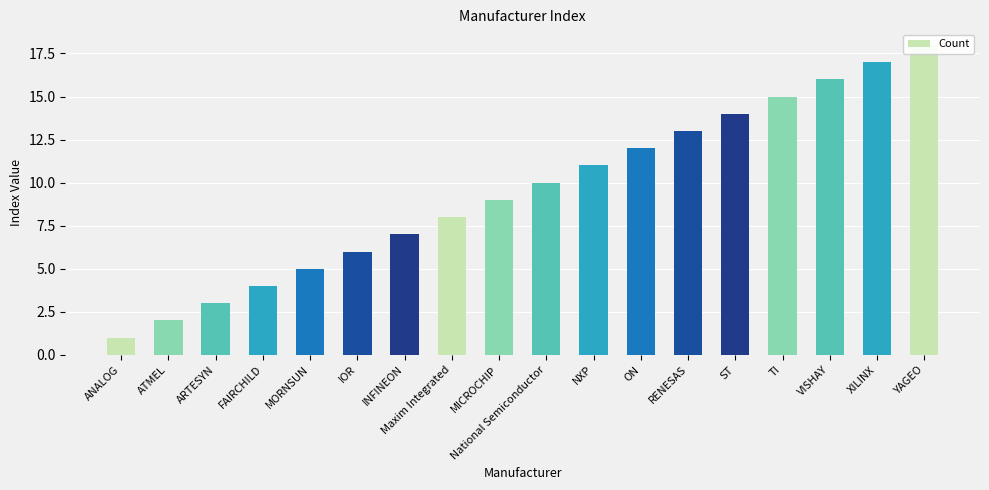

Approximately how many times larger is the value at NXP compared to YAGEO?

0.6